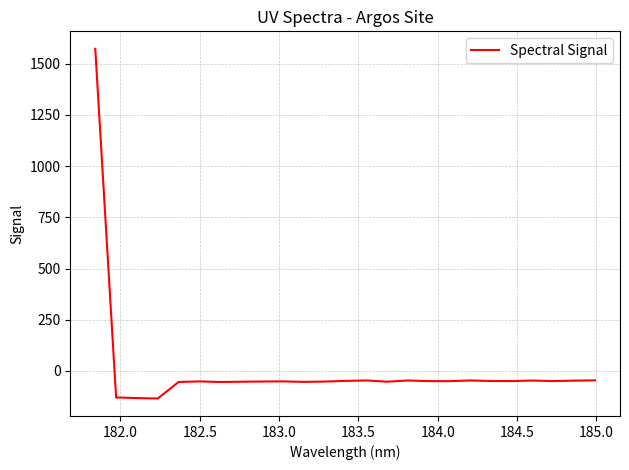

Is this an area chart (filled region under the line)?

No